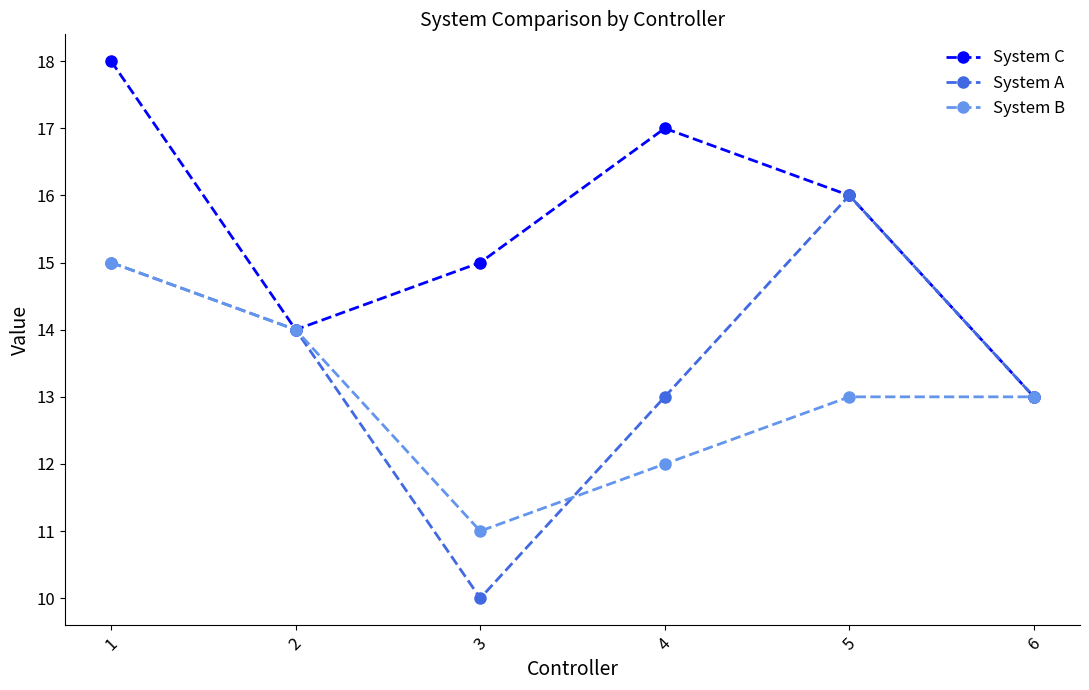

What is the average value of the System A series?

14